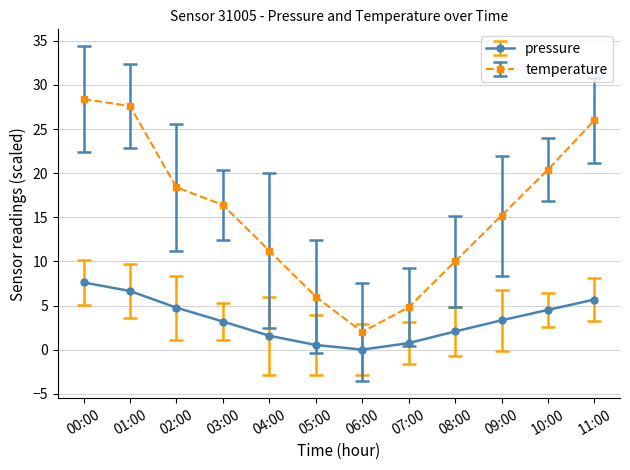

How many values in the temperature series exceed 16?

6